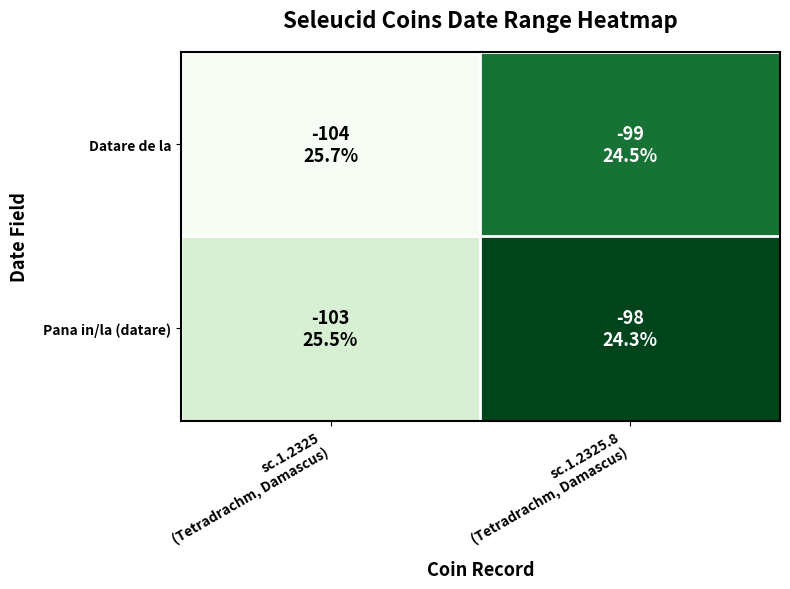

Which series has the widest spread of values?

Datare de la